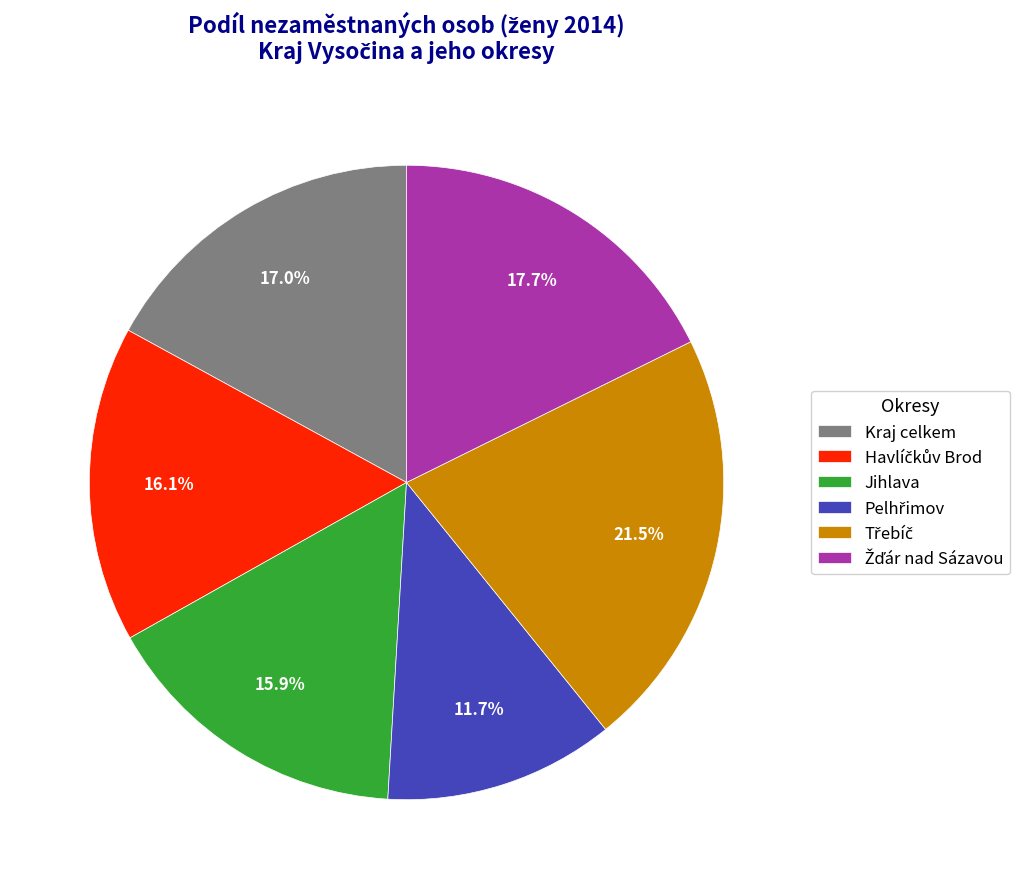

Does any single category account for the majority?

No